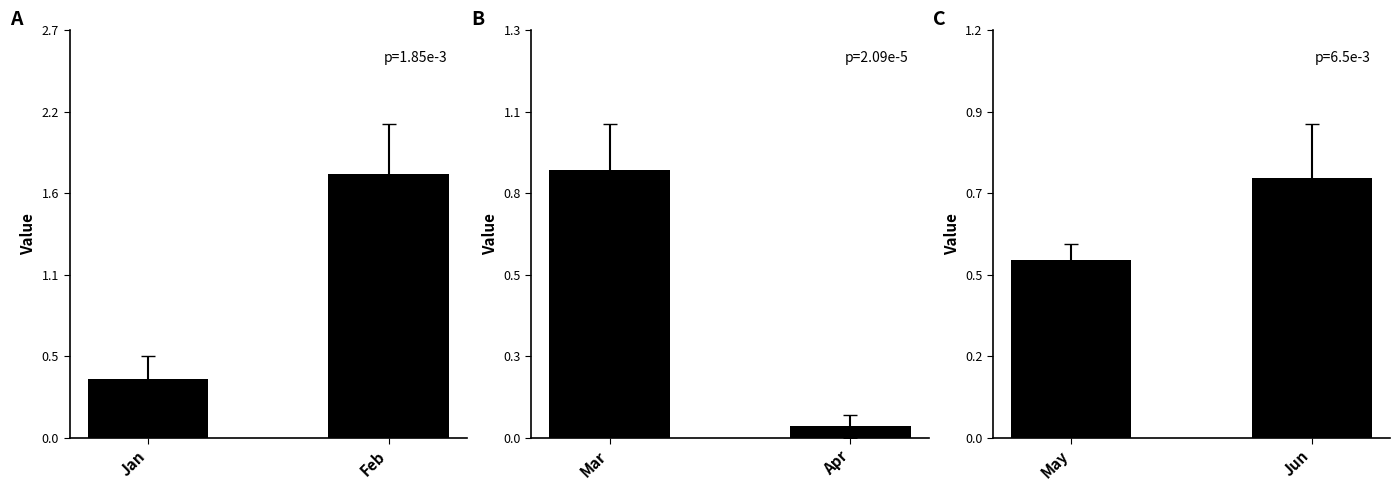

Which series has the widest spread of values?

Feb